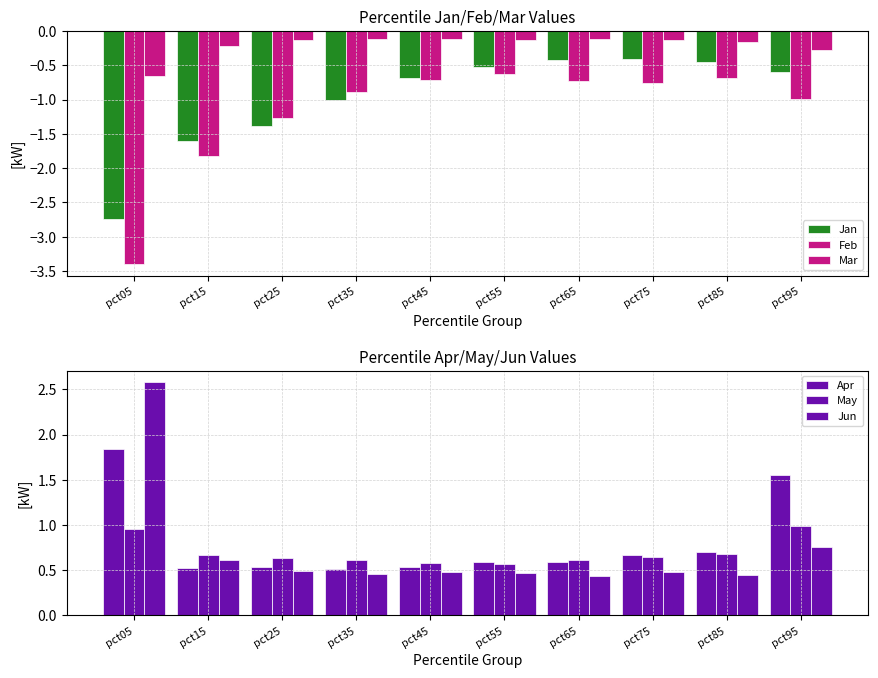

What is the difference between the maximum and minimum values in the Mar series?

0.5